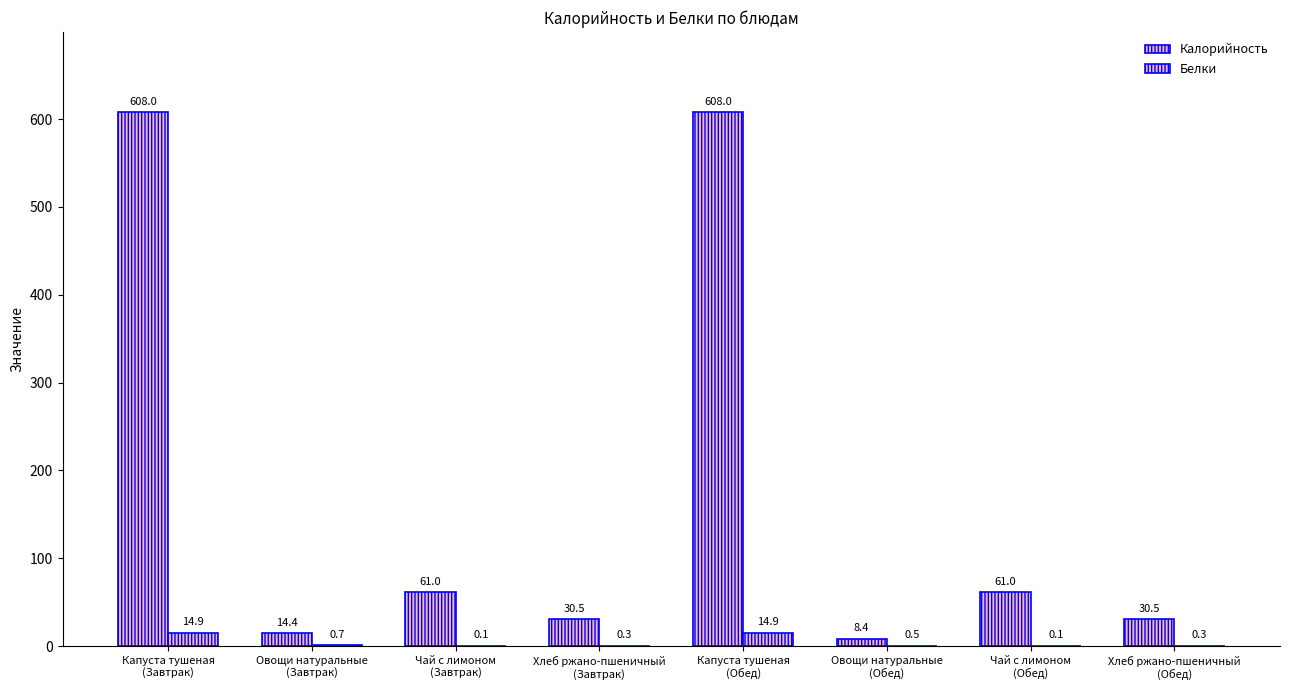

How many data points does each series have?

8